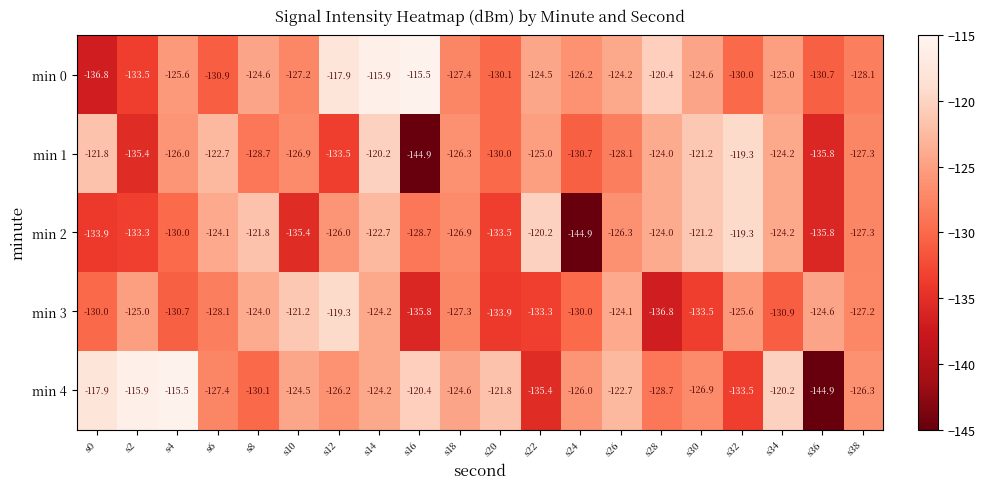

What is the average value of the min 3 series?

-128.3